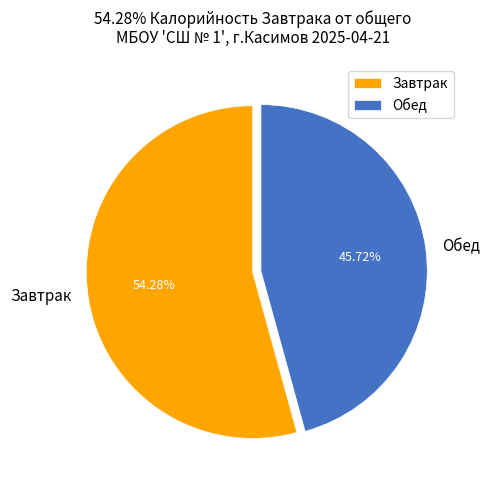

How many segments does this pie chart have?

2